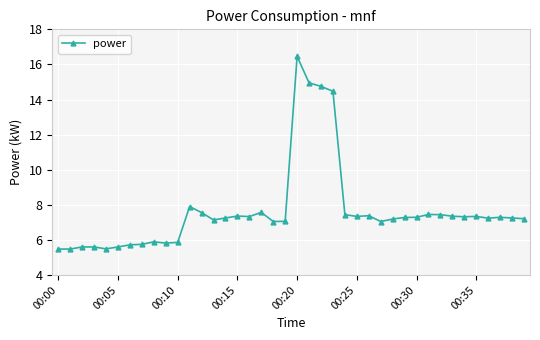

What is the value of the 30th point from the left?

7.3